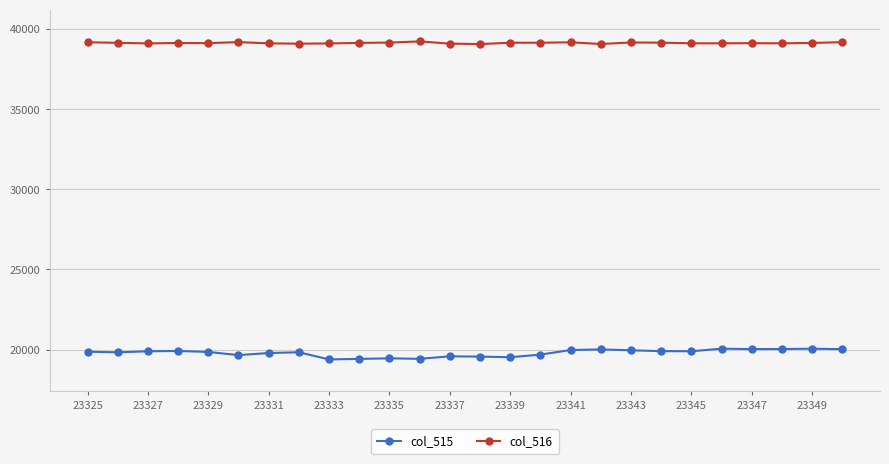

True or false: col_515 and col_516 cross at least once.

False